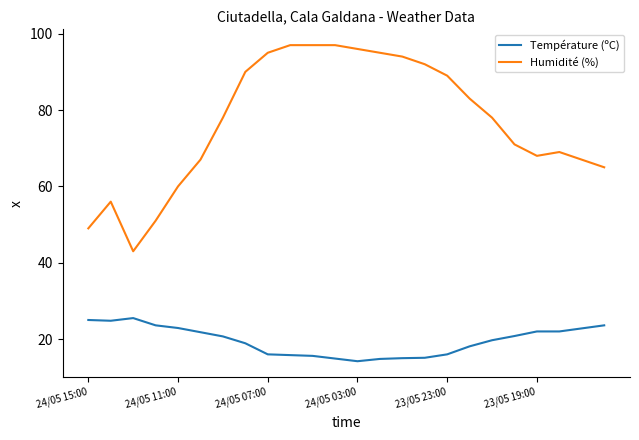

Which series has the widest spread of values?

Humidité (%)